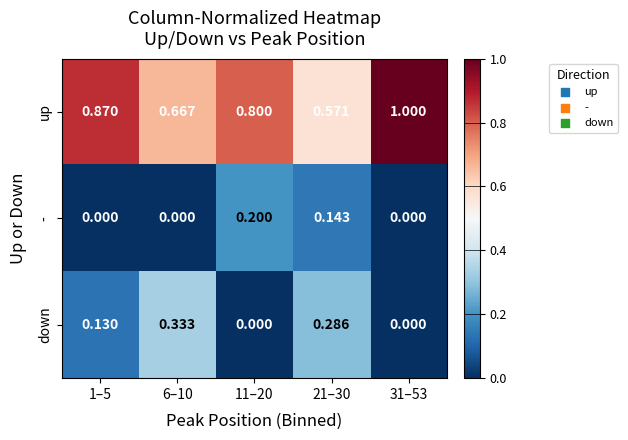

How many distinct data groups are displayed?

3